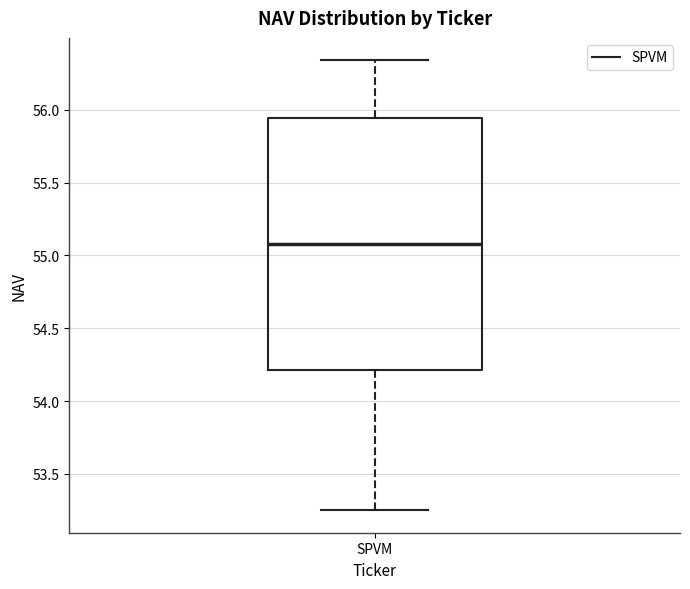

Transcribe this box plot: give where the median line is, the range the box spans, and where the two whiskers end, as read against the y-axis. The values are not printed on the chart, so give them approximately, as read against the axis.

median 55.10, box 54.20 to 55.95, whiskers 53.25 to 56.35